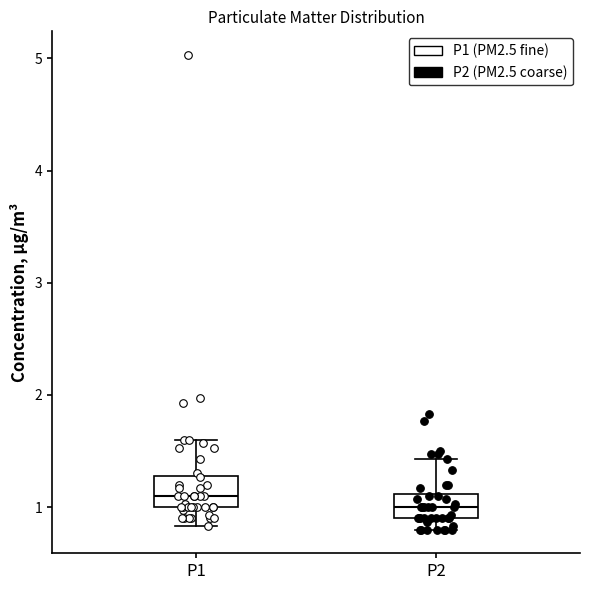

Where is the lower edge of the box for P1 on the y-axis? The values are not printed on the chart, so give them approximately, as read against the axis.

1.0